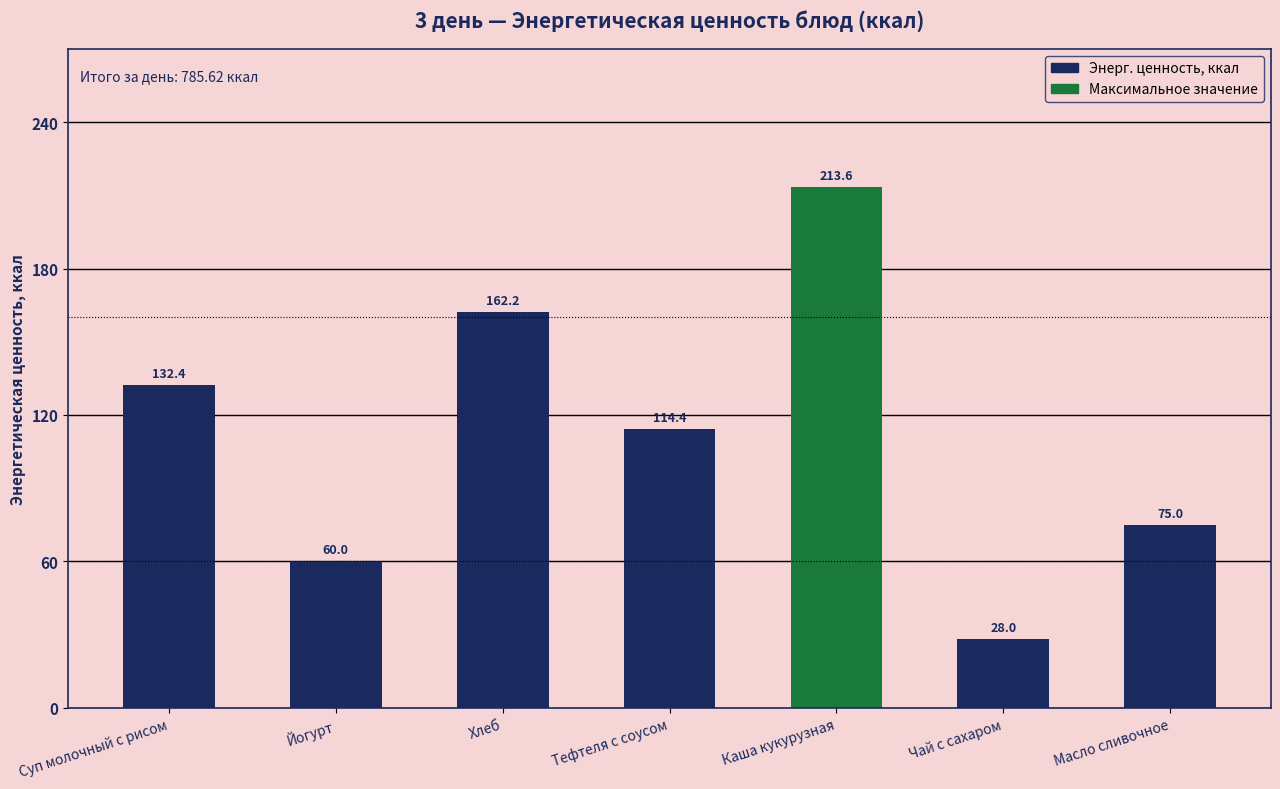

What is the minimum value shown in the chart?

28.0